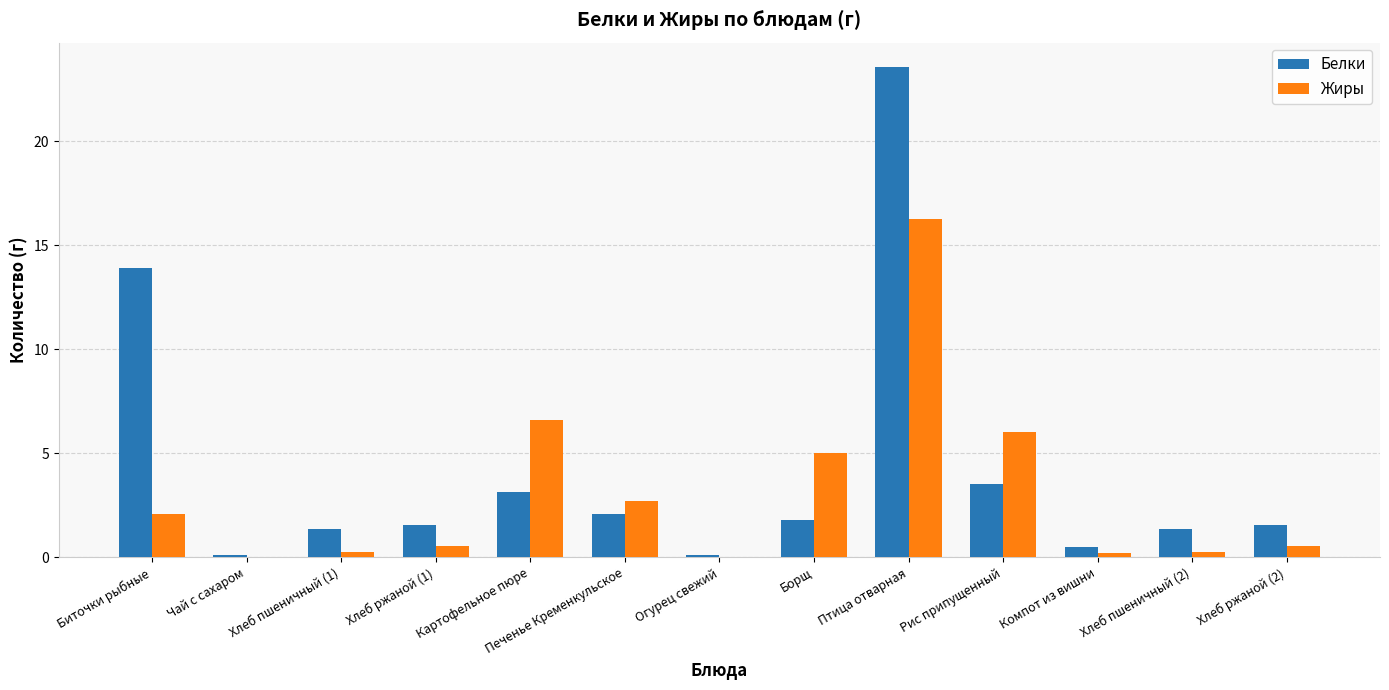

Which series has the largest range (max minus min)?

Белки